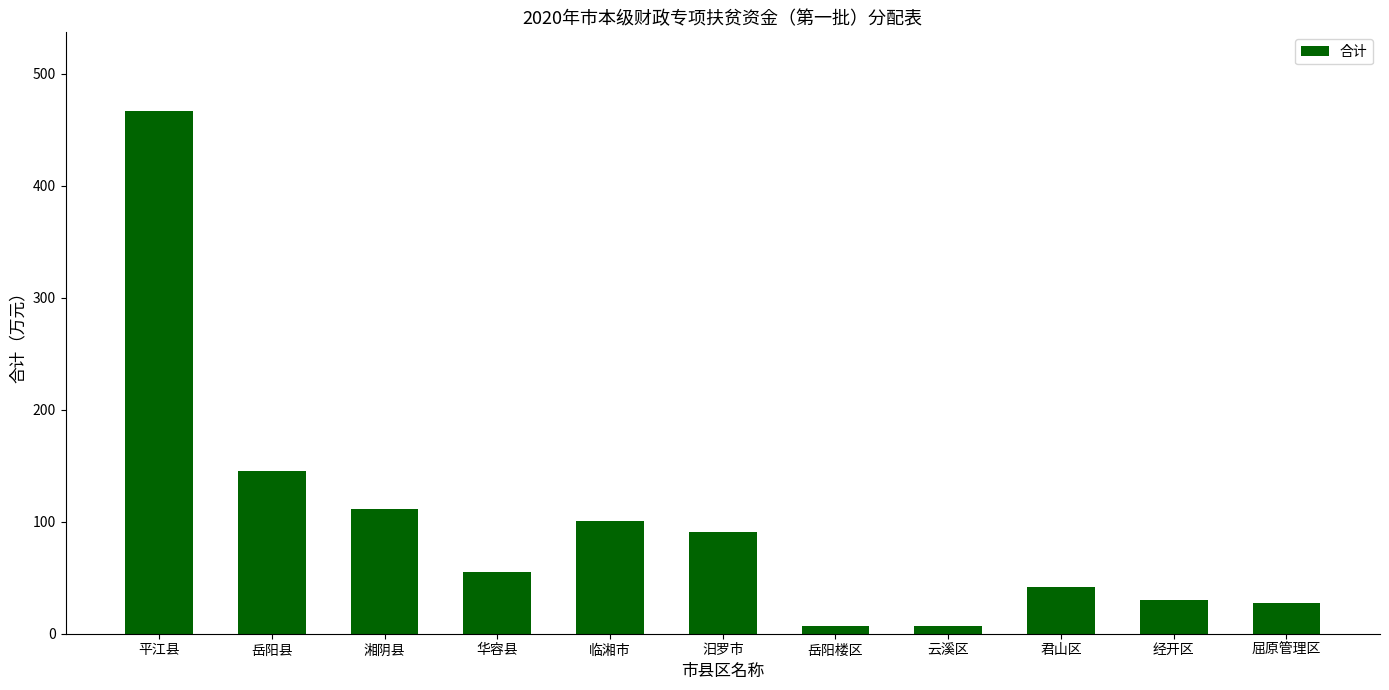

What position from the left is 临湘市?

5